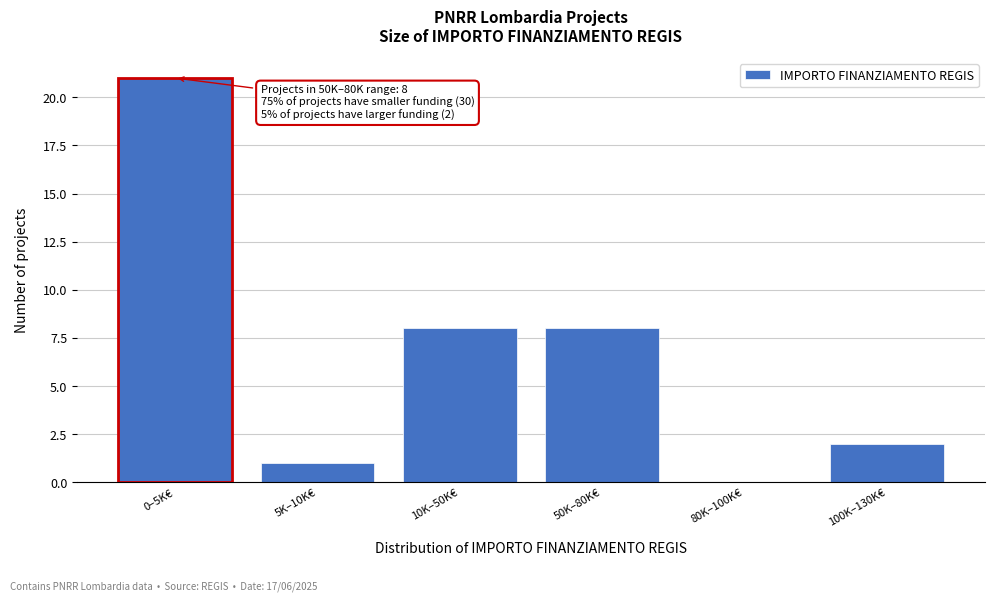

Reading left to right, extract all data points from this chart.

0–5K€=21	5K–10K€=1	10K–50K€=8	50K–80K€=8	80K–100K€=0	100K–130K€=2